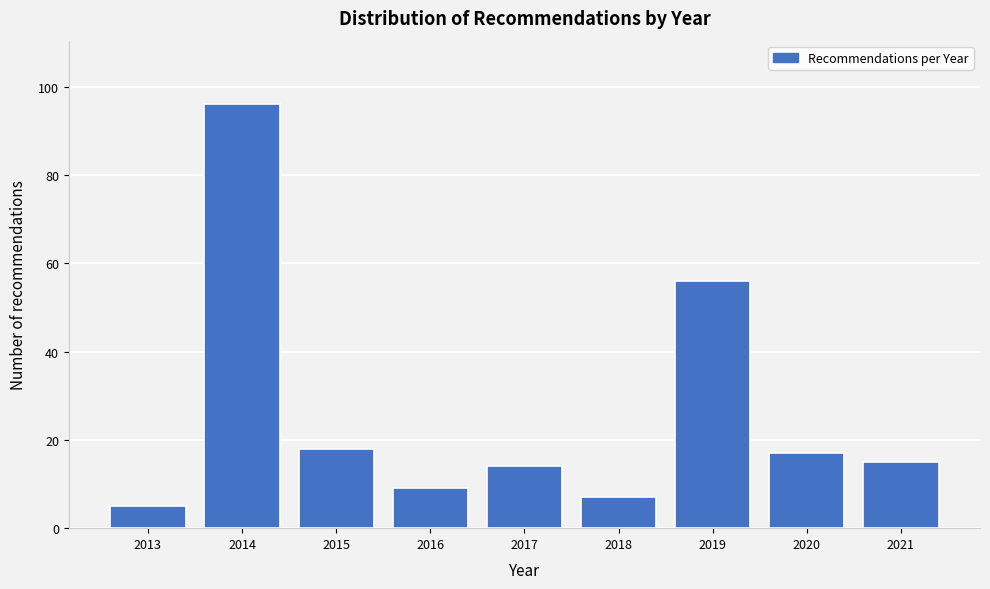

Reading left to right, extract all data points from this chart.

2013=5	2014=96	2015=18	2016=9	2017=14	2018=7	2019=56	2020=17	2021=15